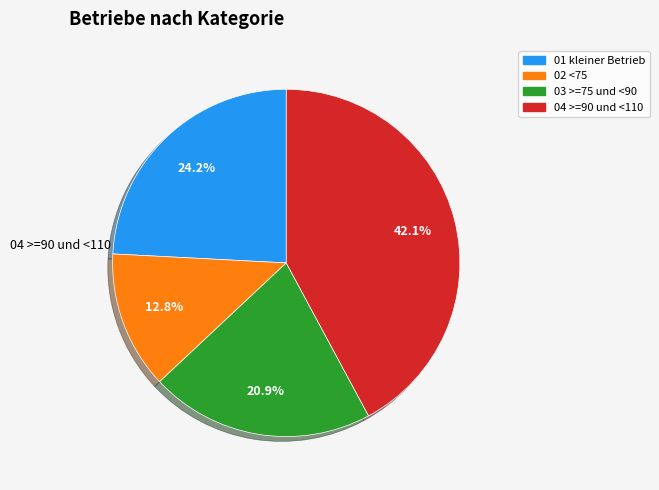

Rank the categories by value from lowest to highest.

02 <75, 03 >=75 und <90, 01 kleiner Betrieb, 04 >=90 und <110